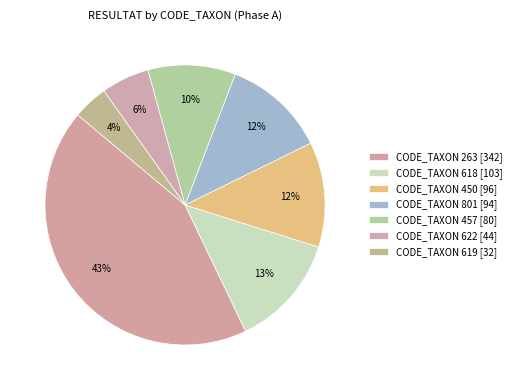

To the nearest percent, what is the combined percentage of CODE_TAXON 619 and CODE_TAXON 618?

17%